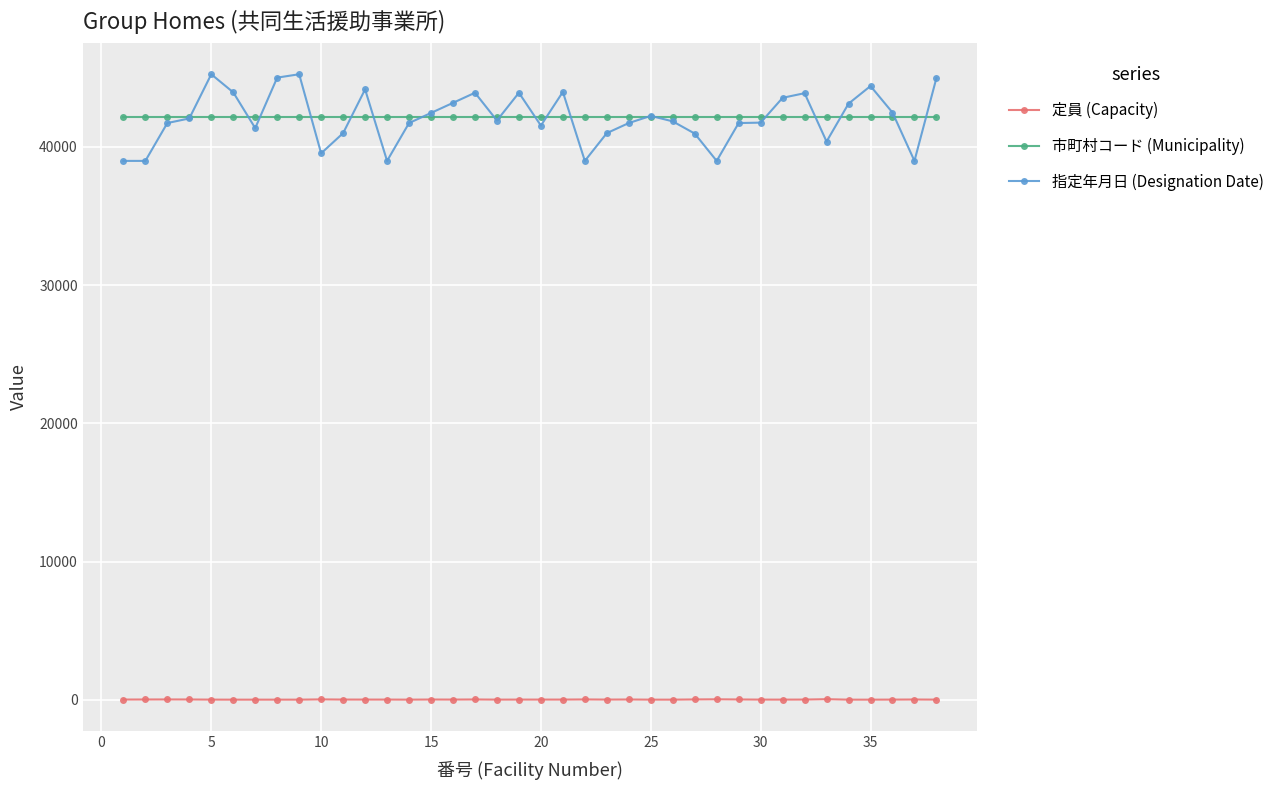

Rank the series by their maximum value, from lowest to highest.

定員 (Capacity), 市町村コード (Municipality), 指定年月日 (Designation Date)